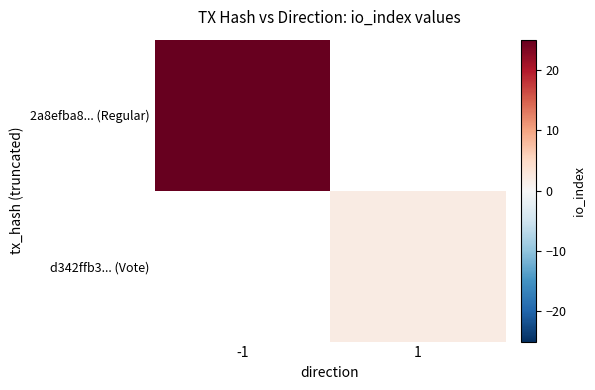

Which category has the lowest value in the 2a8efba8... (Regular) series?

-1